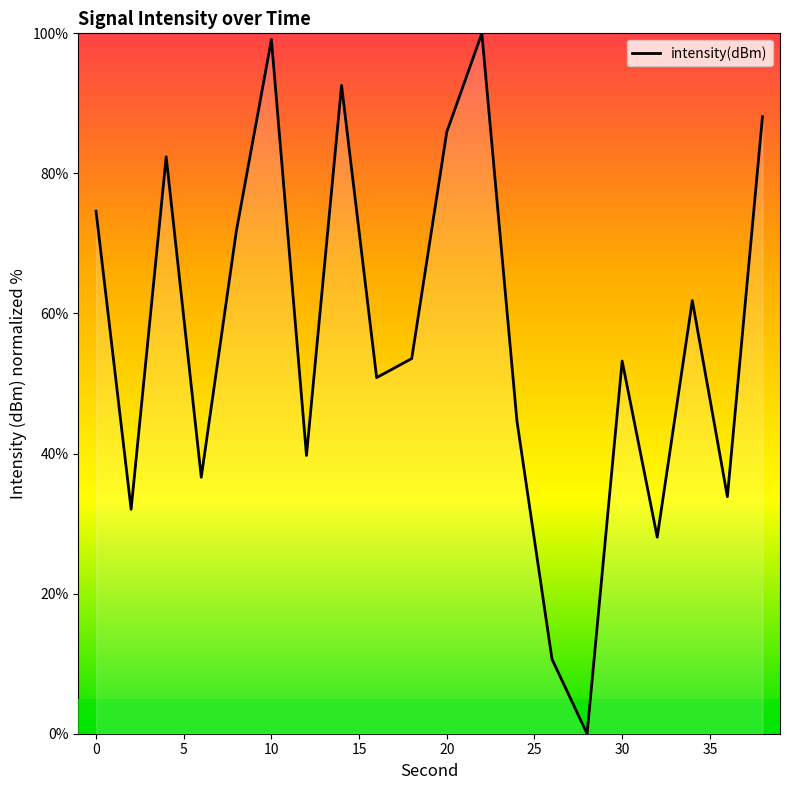

What is the difference between the maximum and minimum values?

100.0